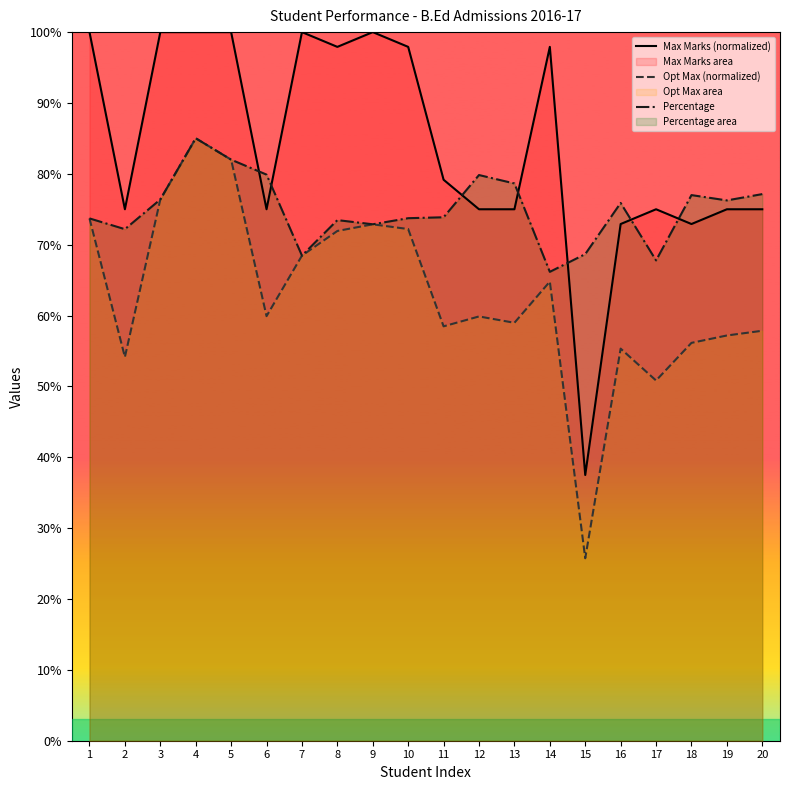

True or false: Percentage has a value of 38.6 at 17.

False